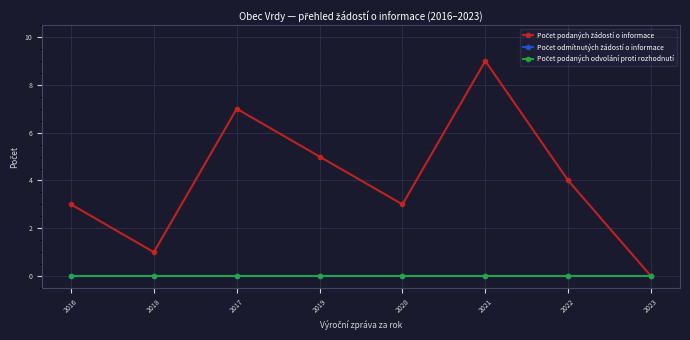

Reading left to right, transcribe all the data shown in this chart.

Počet podaných žádostí o informace: 3	1	7	5	3	9	4	0
Počet odmítnutých žádostí o informace: 0	0	0	0	0	0	0	0
Počet podaných odvolání proti rozhodnutí: 0	0	0	0	0	0	0	0